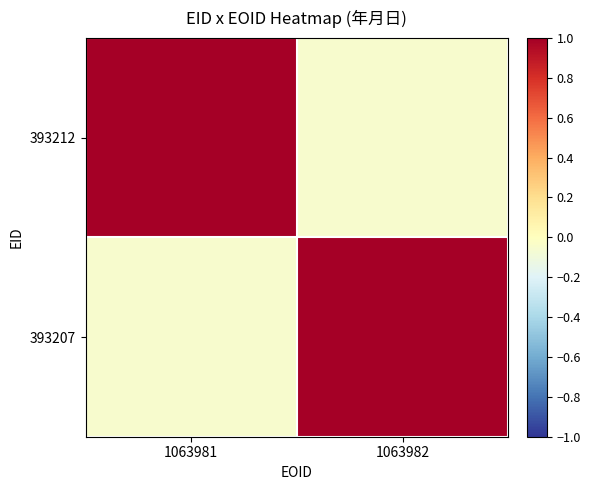

At which category is the sum across all series the highest?

1063982